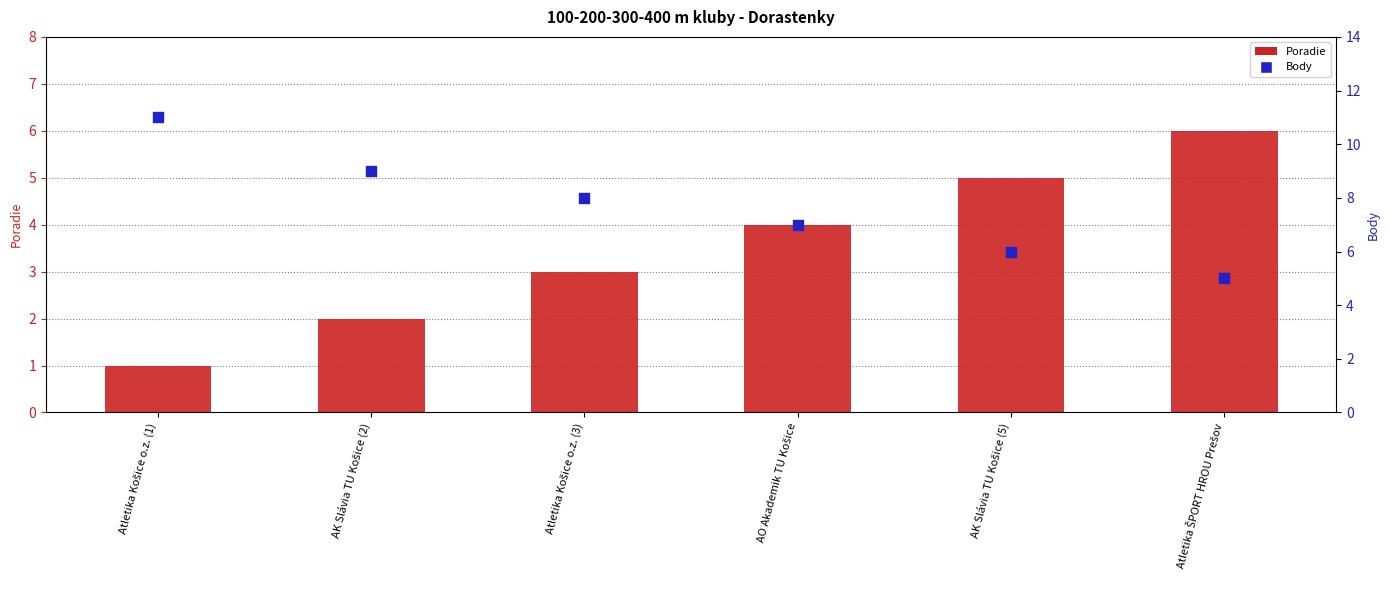

What are all the series names shown in the legend?

Poradie, Body